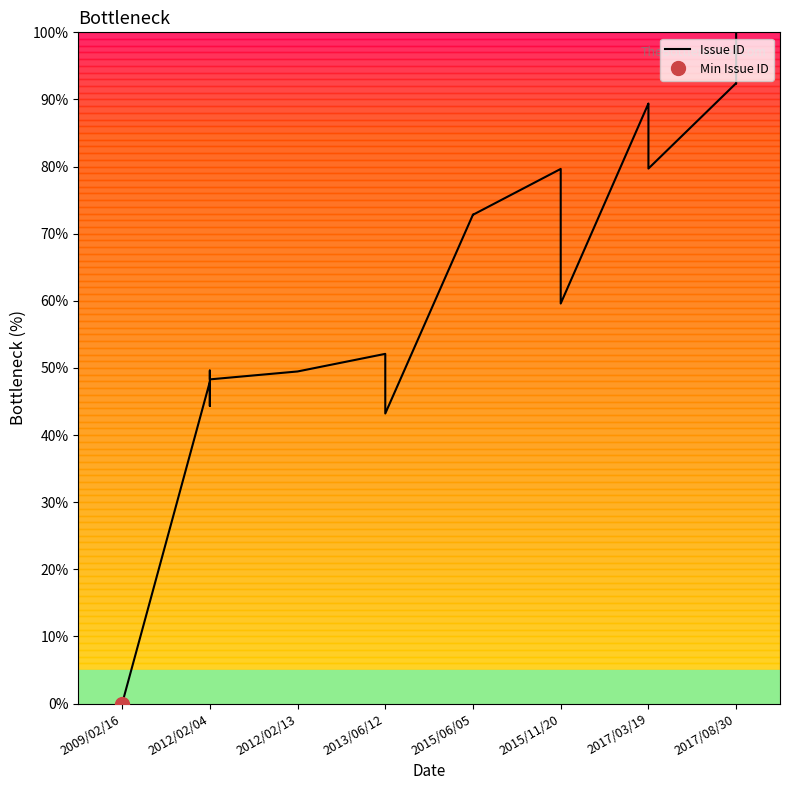

What position from the left is 22?

23